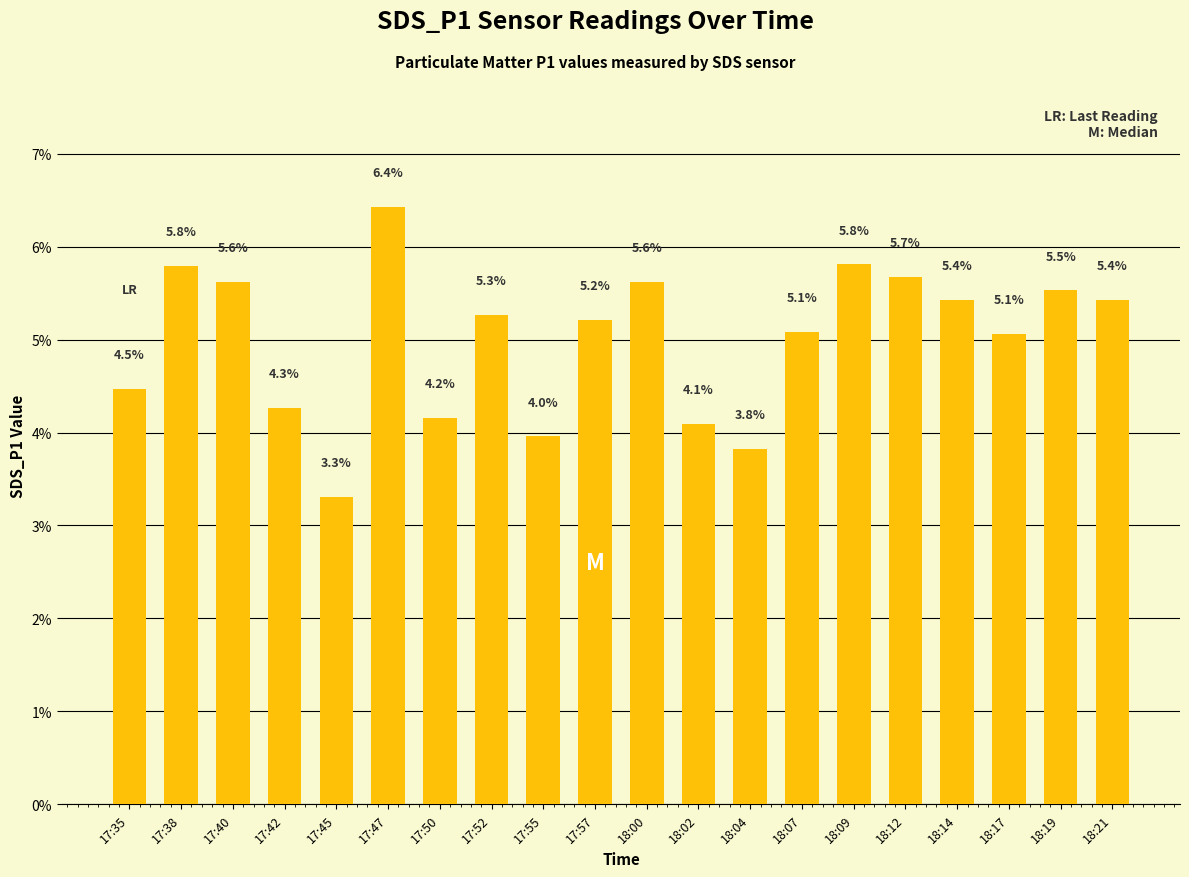

What is the minimum value shown in the chart?

3.3